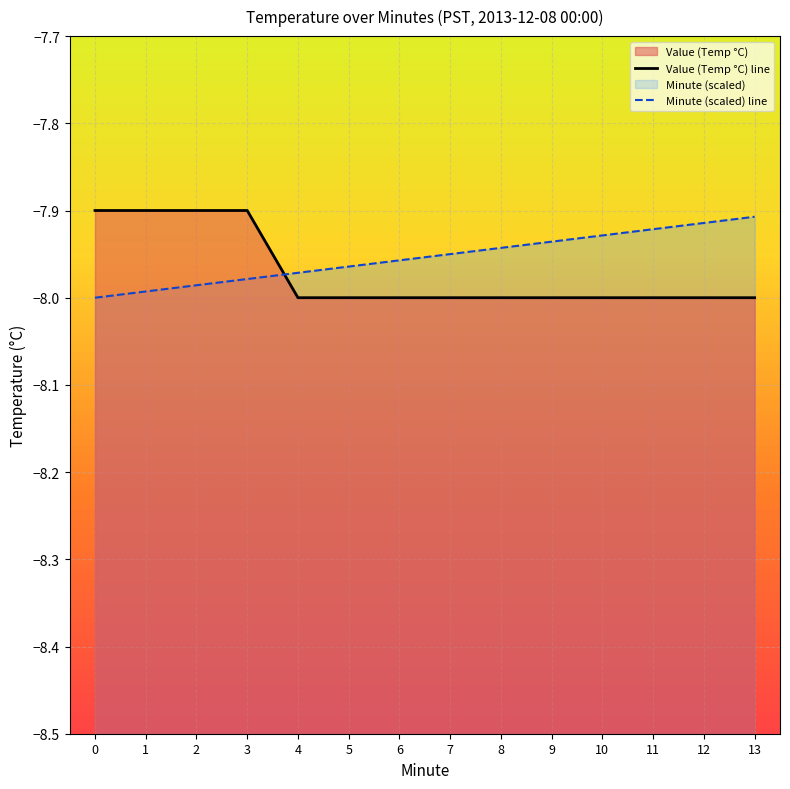

Reading left to right, extract all data points from this chart.

Value (Temp °C) line: -7.9	-7.9	-7.9	-7.9	-8.0	-8.0	-8.0	-8.0	-8.0	-8.0	-8.0	-8.0	-8.0	-8.0
Minute (scaled) line: -8.0	-8.0	-8.0	-8.0	-8.0	-8.0	-8.0	-8.0	-7.9	-7.9	-7.9	-7.9	-7.9	-7.9